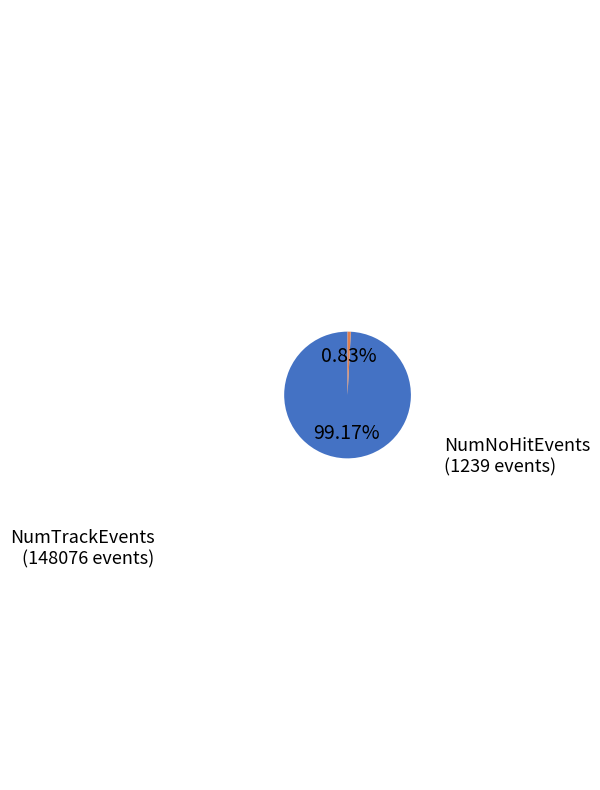

Is the sum of NumNoHitEvents and NumTrackEvents greater than half?

Yes